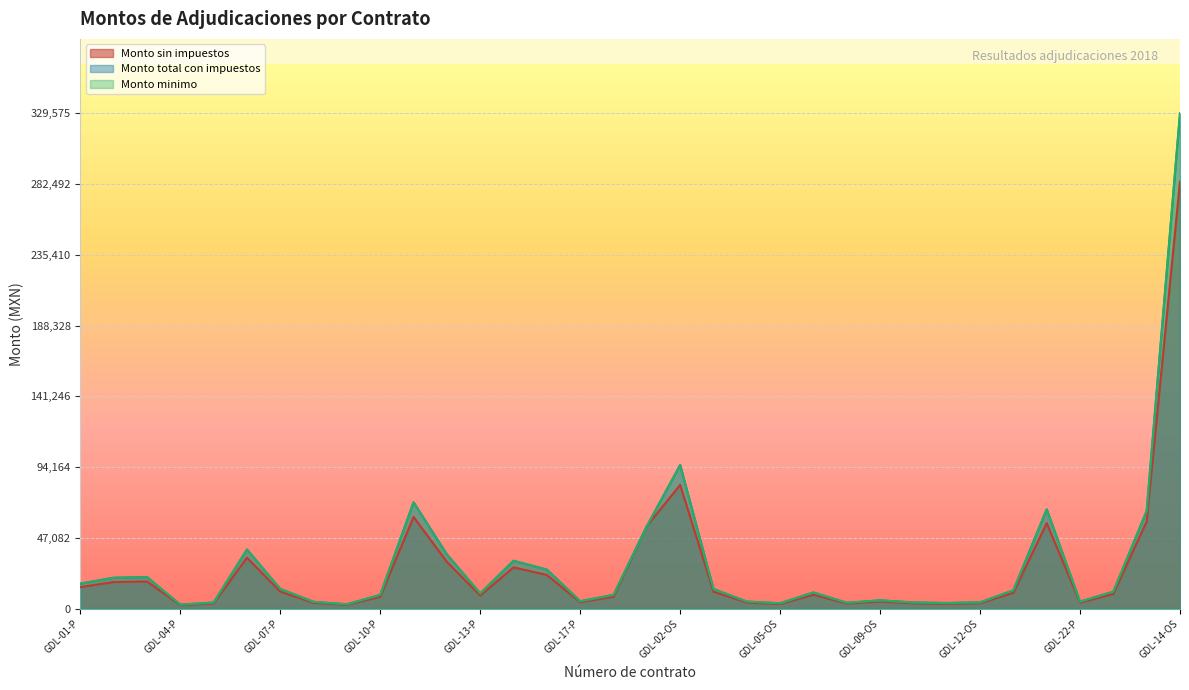

At how many categories does at least one series exceed 272709?

1